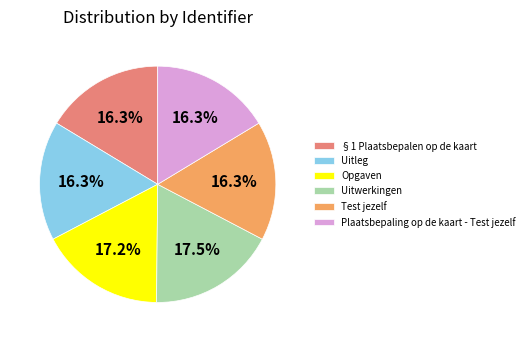

What percentage is NOT represented by Opgaven?

82.8%